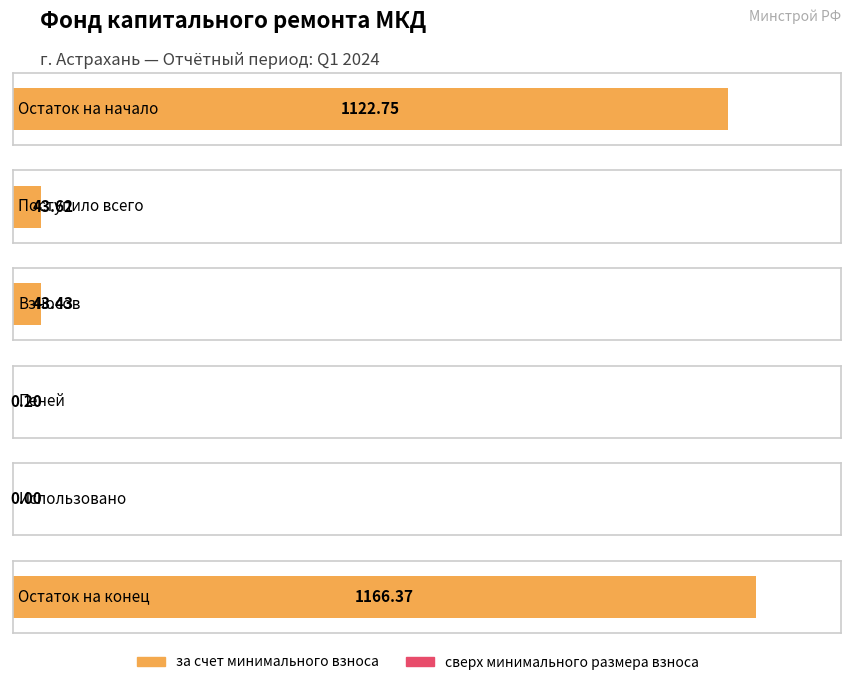

What is the spread (max minus min) of values at Остаток на конец?

1166.4